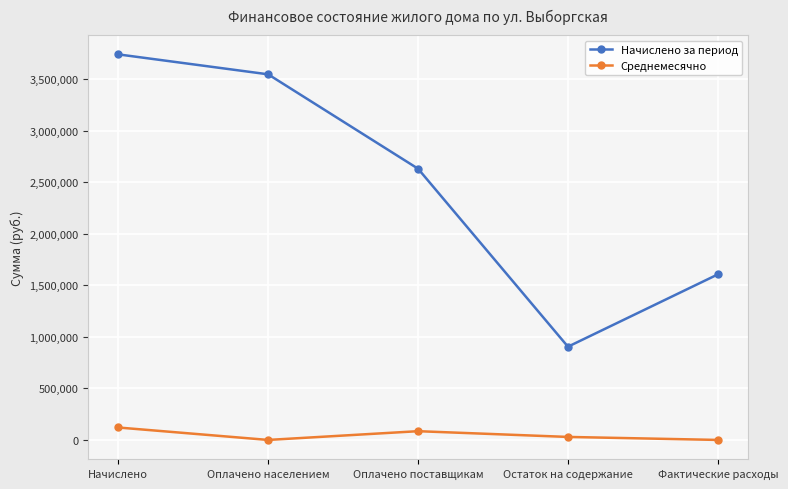

Is it true that Начислено за период equals 2632735.0 at Оплачено поставщикам?

True